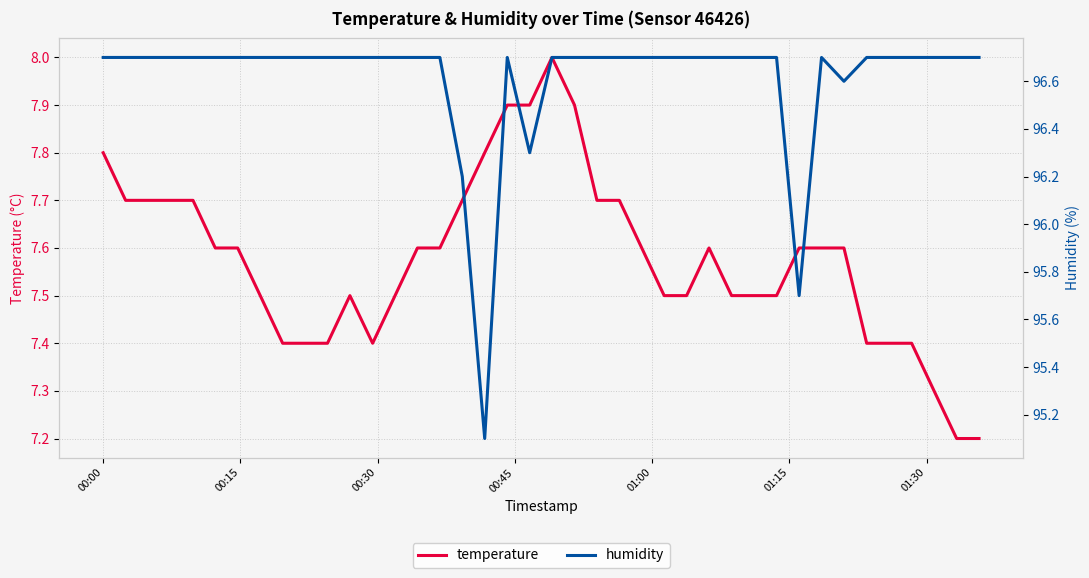

What is the highest value of the temperature series?

8.0